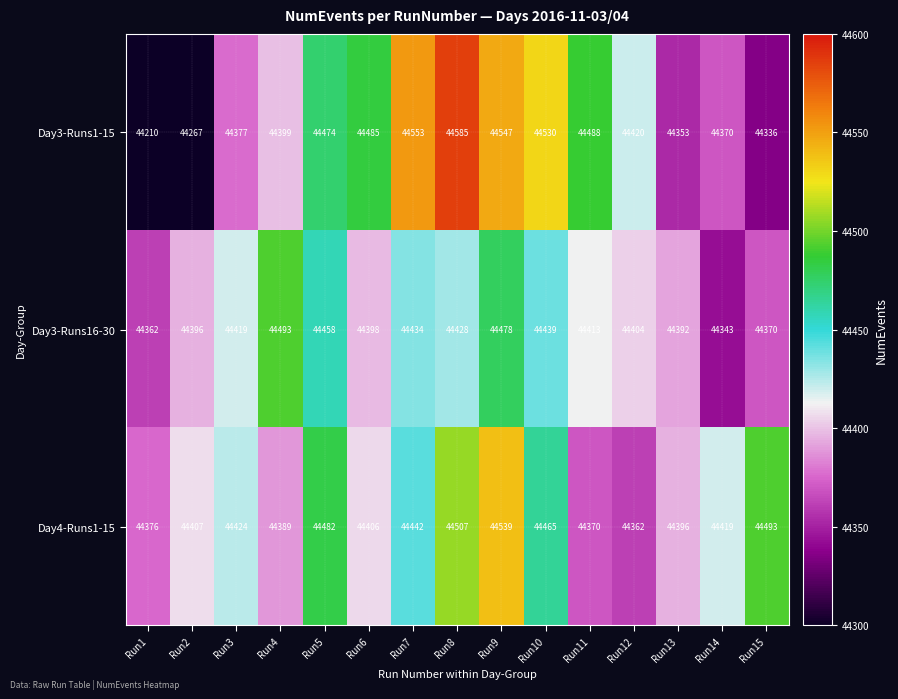

What is the spread (max minus min) of values at Run15?

157